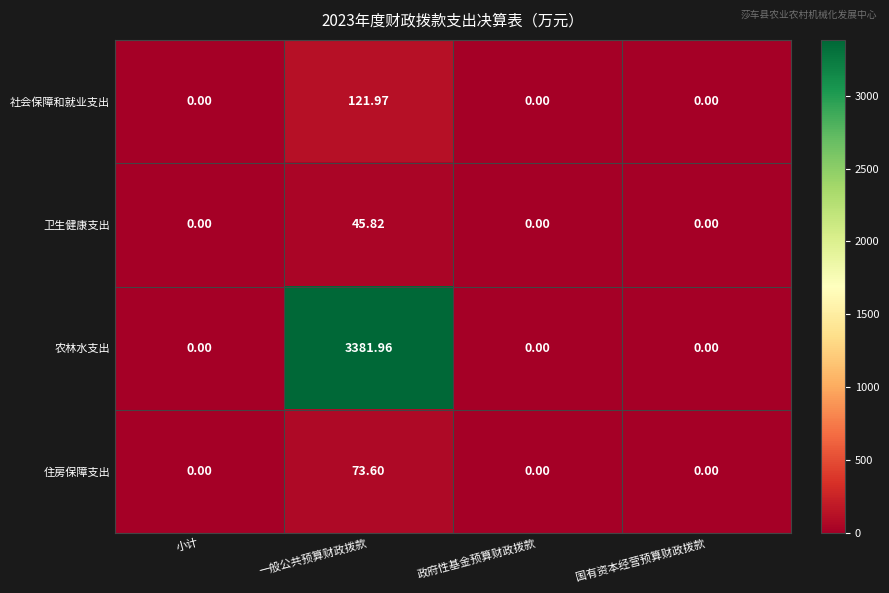

Which category has the highest value across all series?

一般公共预算财政拨款